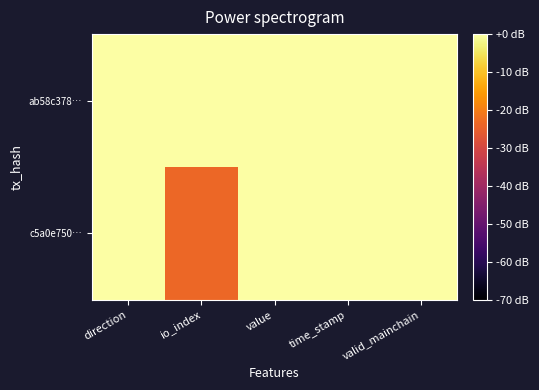

At which category does the chart reach its peak across all series?

time_stamp